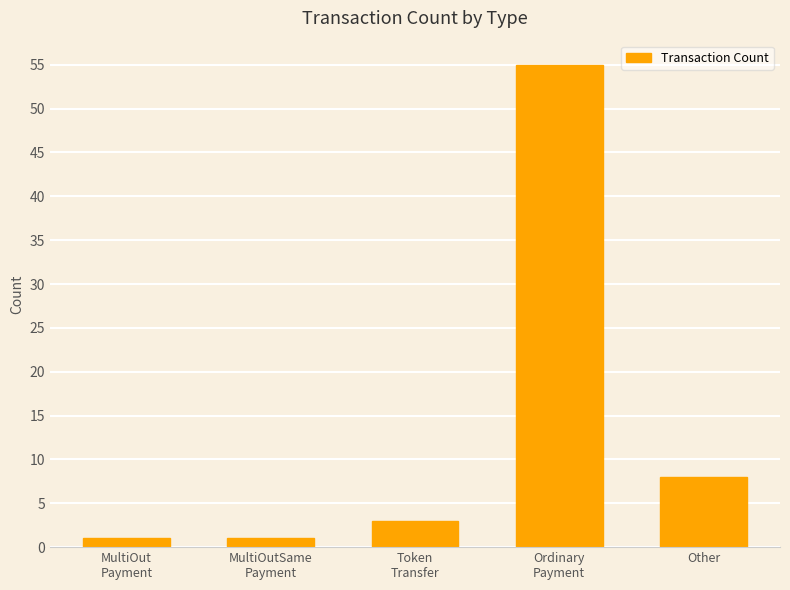

Reading left to right, extract all data points from this chart.

MultiOut
Payment=1	MultiOutSame
Payment=1	Token
Transfer=3	Ordinary
Payment=55	Other=8